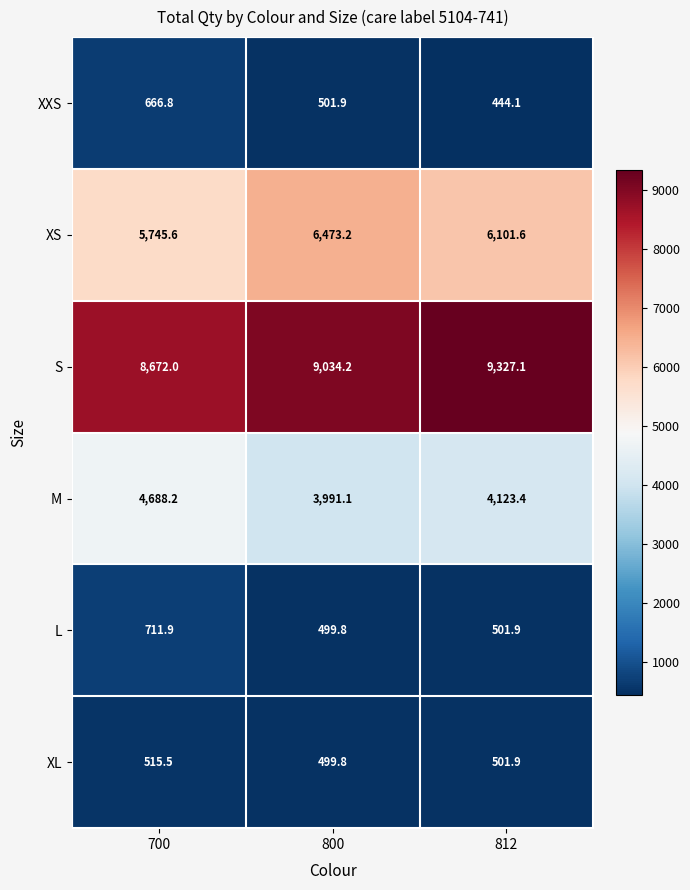

True or false: XL has a value of 499.8 at 800.

True